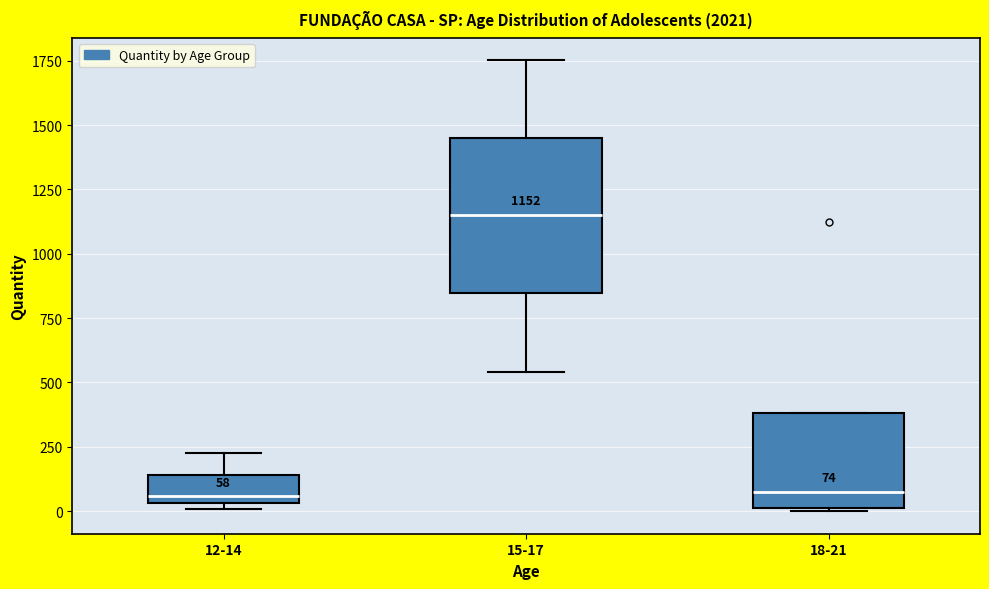

Which box is the tallest, from its lower edge to its upper edge?

15-17